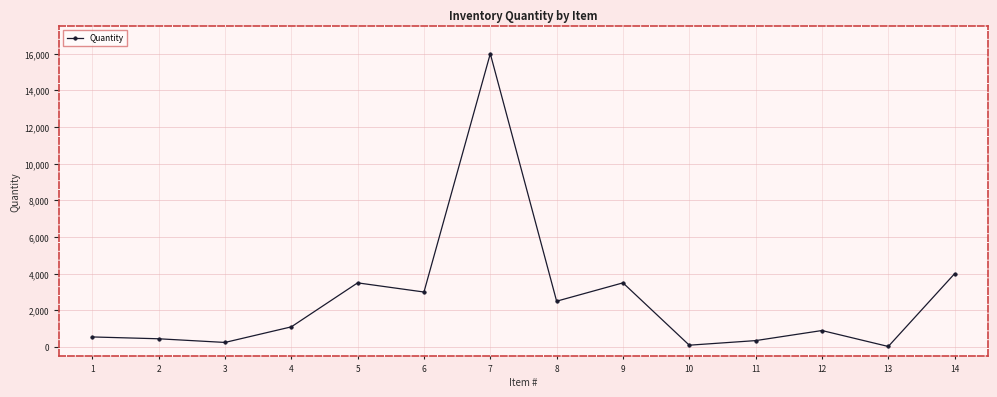

What is the sum of all values?

36230